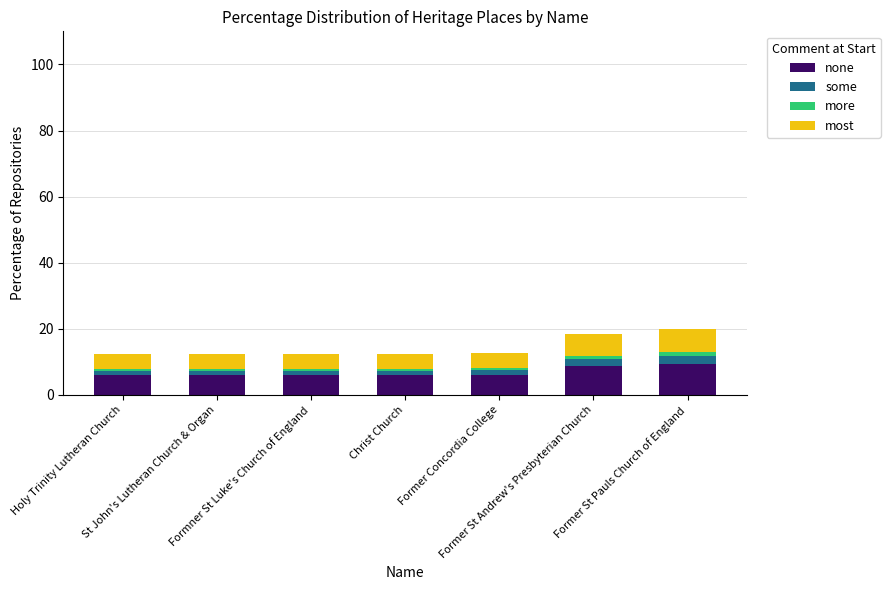

What is the minimum value for none?

5.9